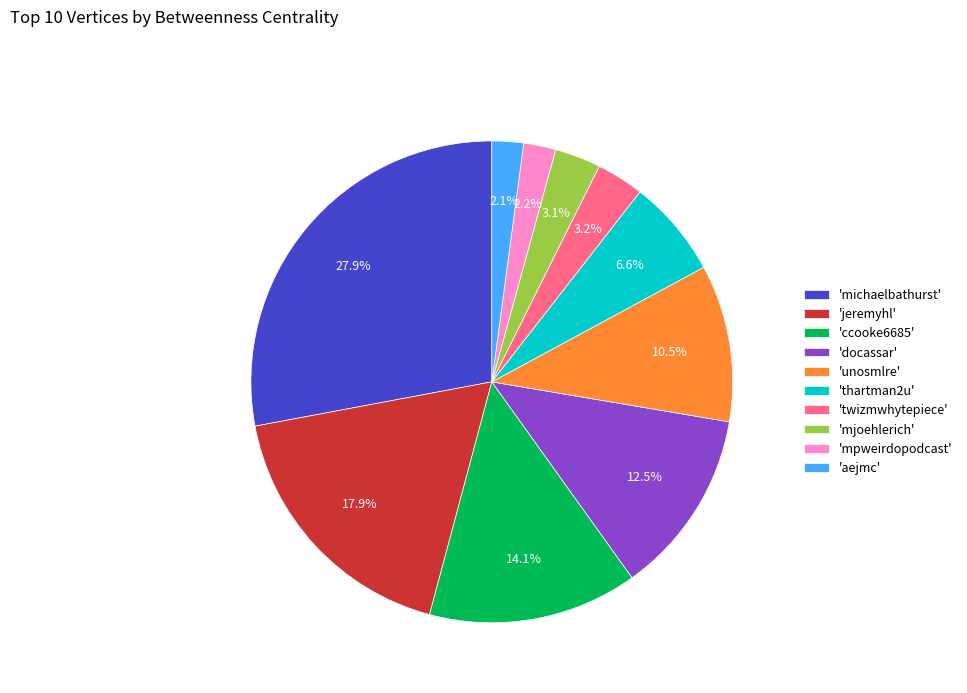

How many slices are in this pie chart?

10